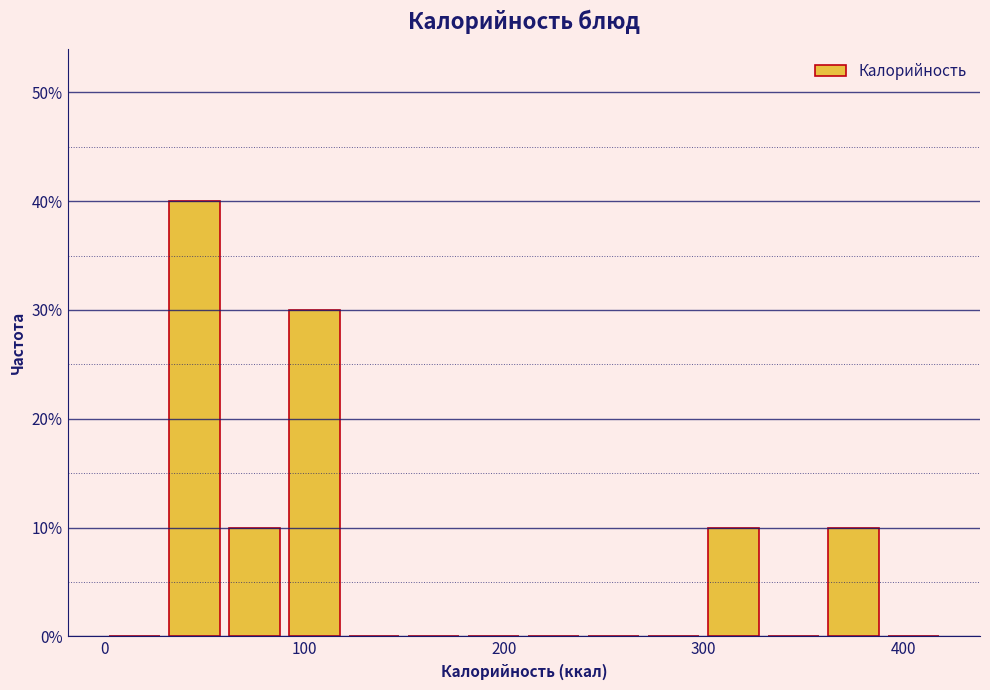

Around what value on the x-axis is the tallest bar? Give the approximate position of its centre, as read against the axis.

50